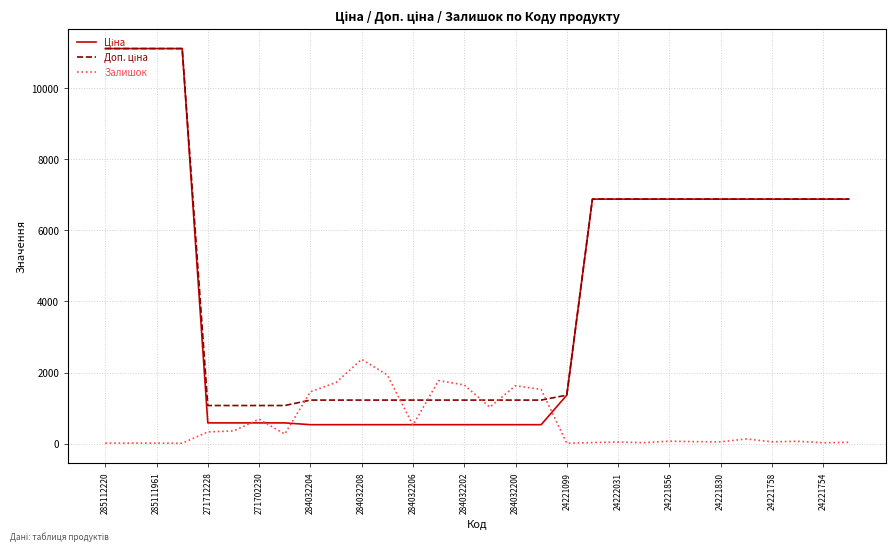

True or false: Залишок has more than 2 points higher than both neighbors.

True